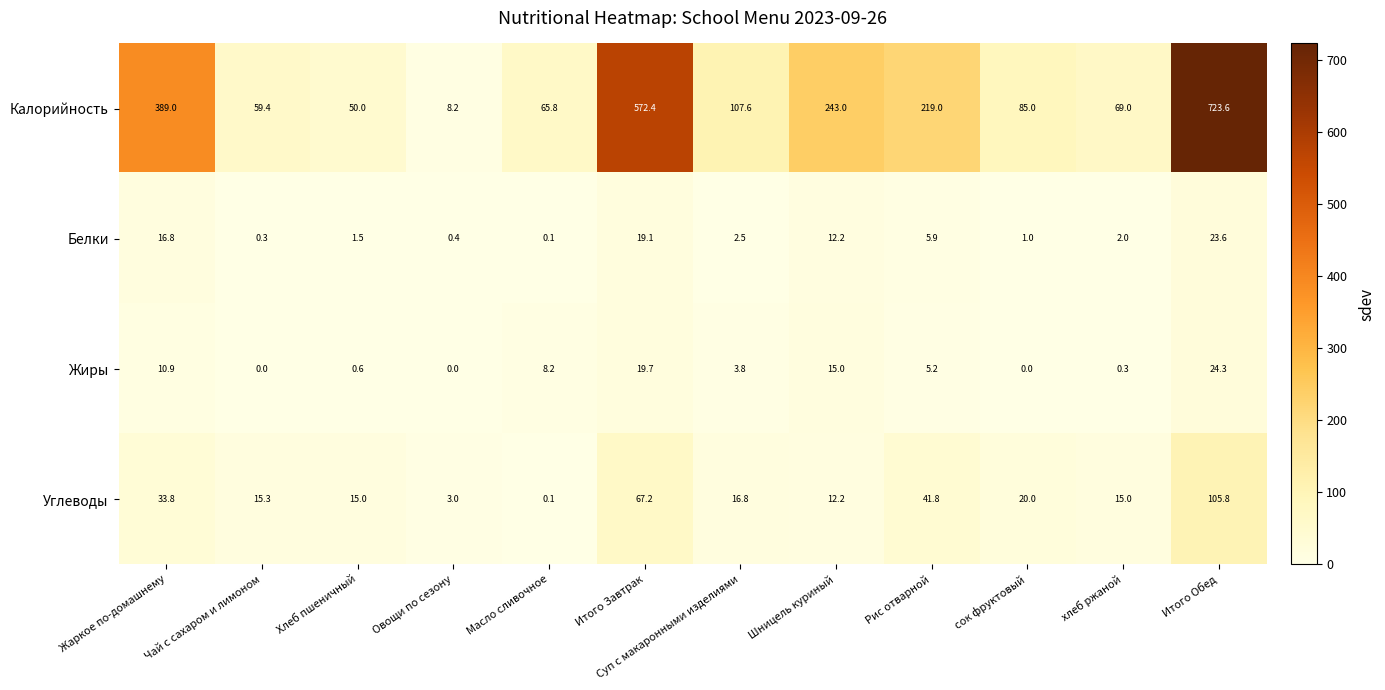

At сок фруктовый, list the series in order from largest to smallest.

Калорийность, Углеводы, Белки, Жиры